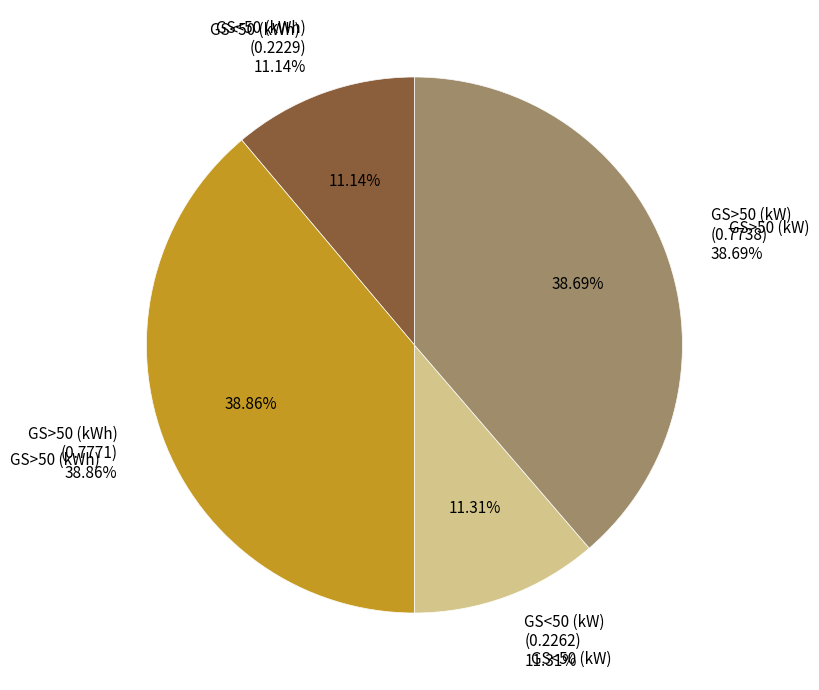

Count the number of slices in the pie.

4